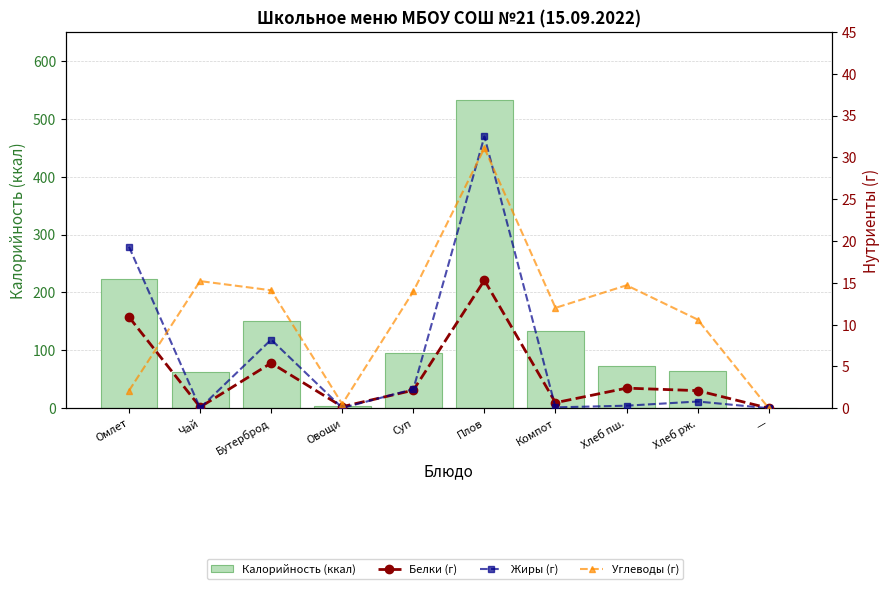

At which label is Жиры (г) closest to 16?

Омлет